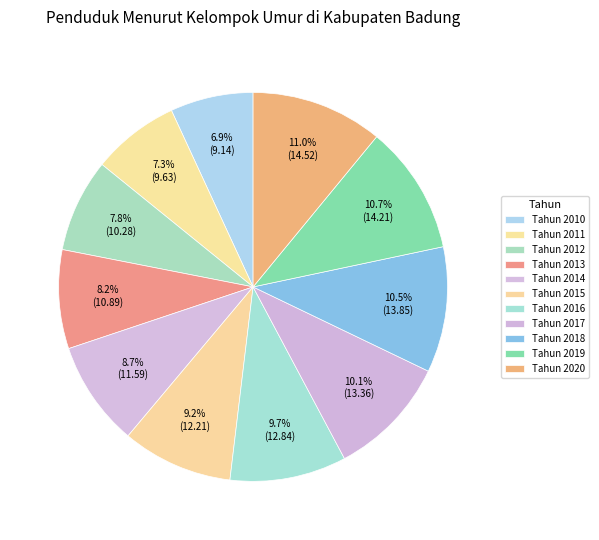

To the nearest percent, what is the average slice percentage?

9%